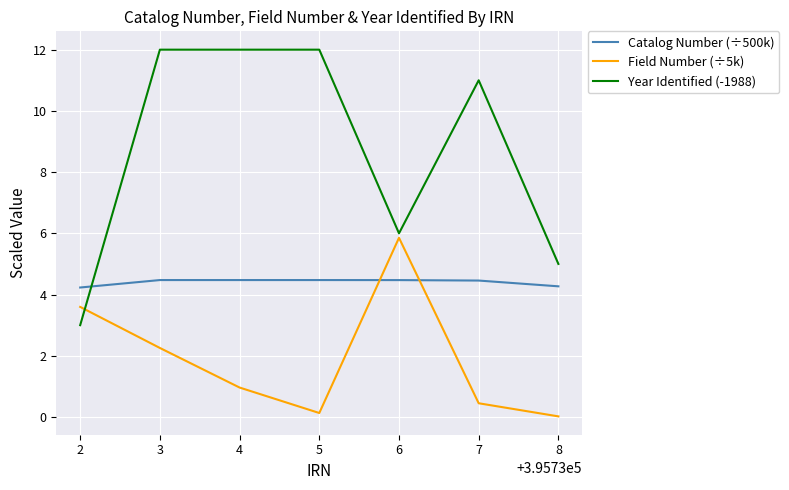

Which series changed the most between 2 and 6?

Year Identified (-1988)